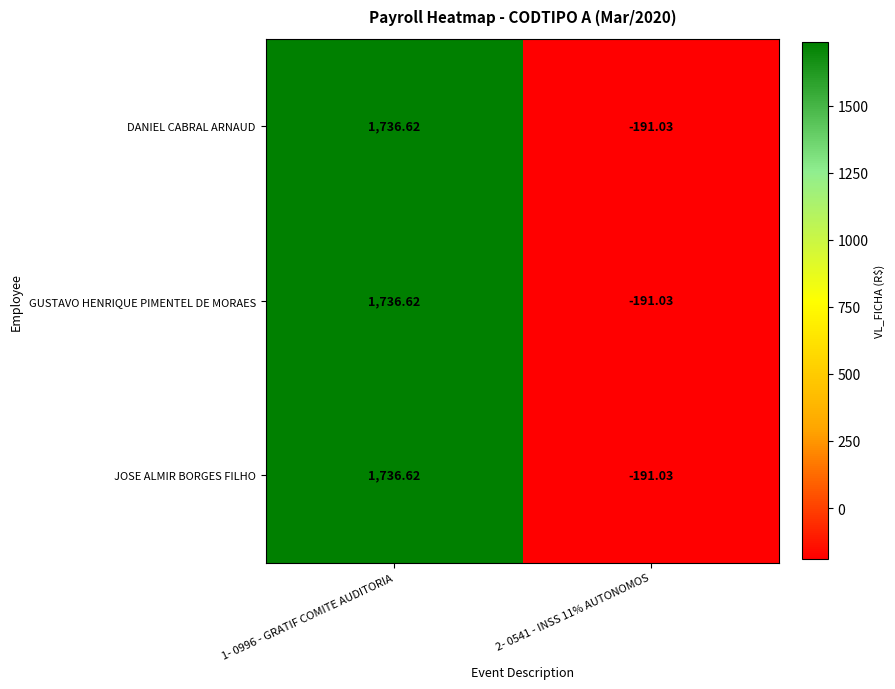

How many values in the GUSTAVO HENRIQUE PIMENTEL DE MORAES series exceed 1736?

1